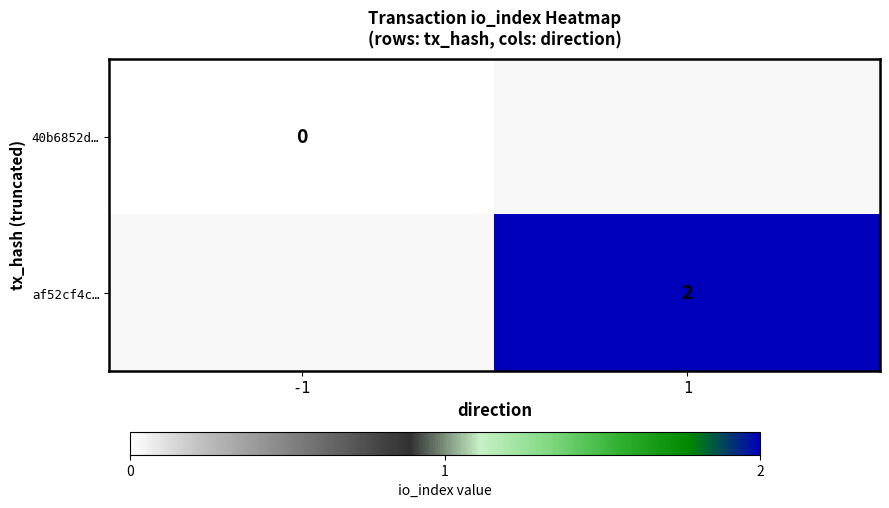

The af52cf4c… series shows 1 at 1. True or false?

False